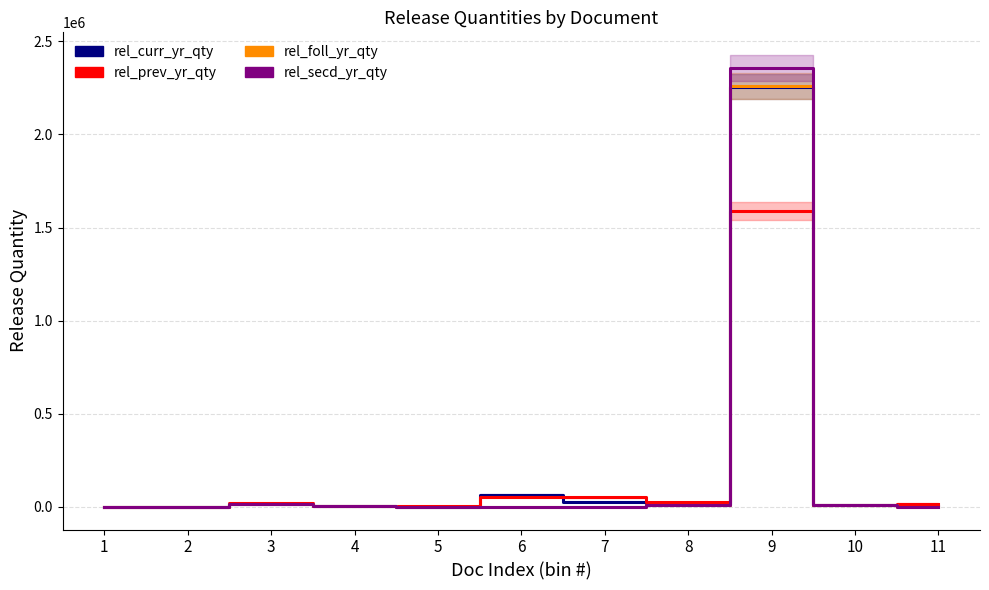

List the series in order of their peak value, lowest first.

rel_prev_yr_qty, rel_curr_yr_qty, rel_foll_yr_qty, rel_secd_yr_qty